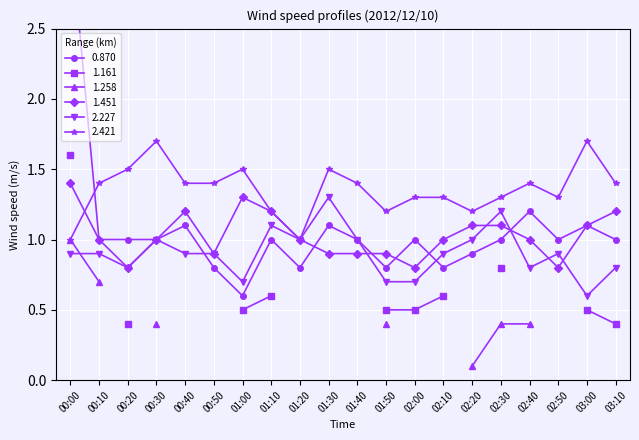

In 1.451, how many points are higher than both neighbors (excluding endpoints)?

2